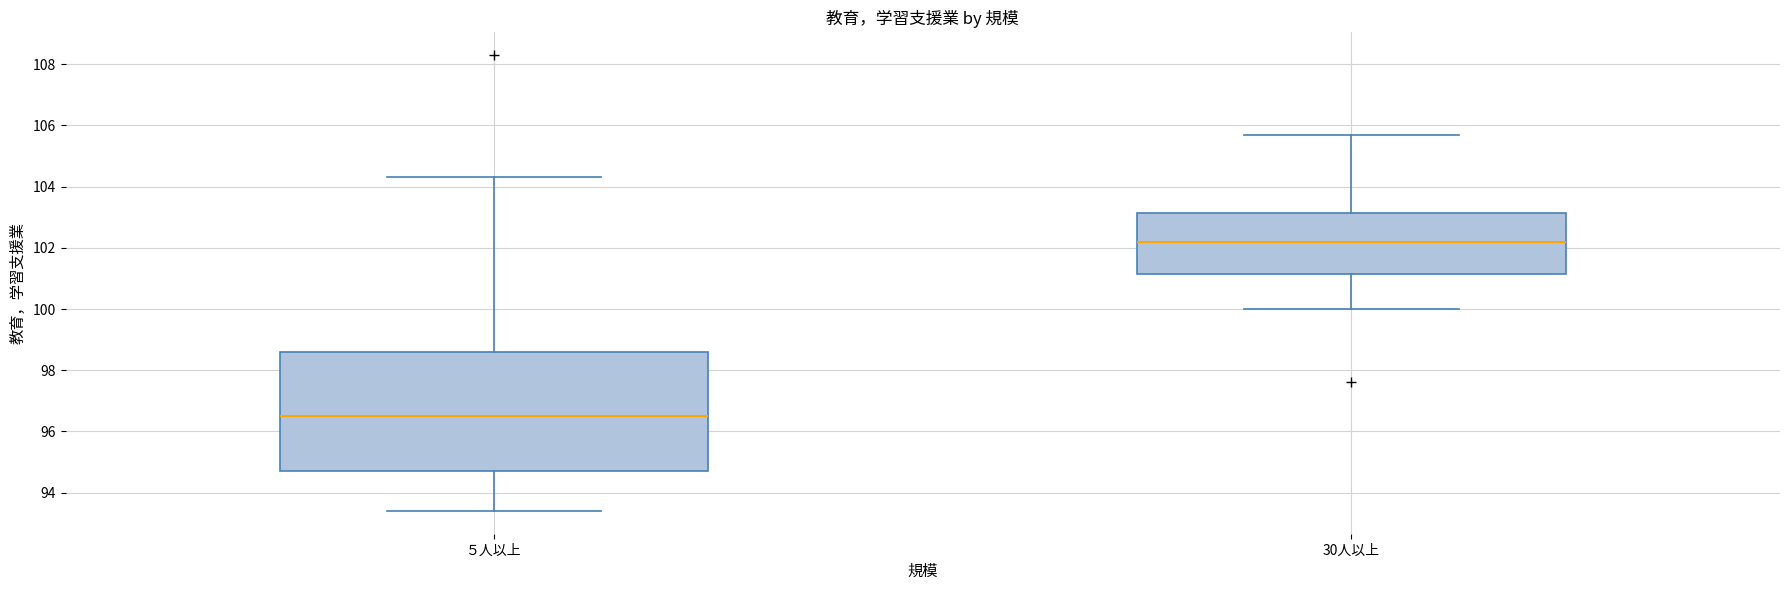

Reading left to right, read every box against the y-axis: the position of its median line, the range the box covers, and the ends of its whiskers. The values are not printed on the chart, so give them approximately, as read against the axis.

５人以上: median 96.6, box 94.8 to 98.6, whiskers 93.4 to 104.4
30人以上: median 102.2, box 101.2 to 103.2, whiskers 100.0 to 105.8